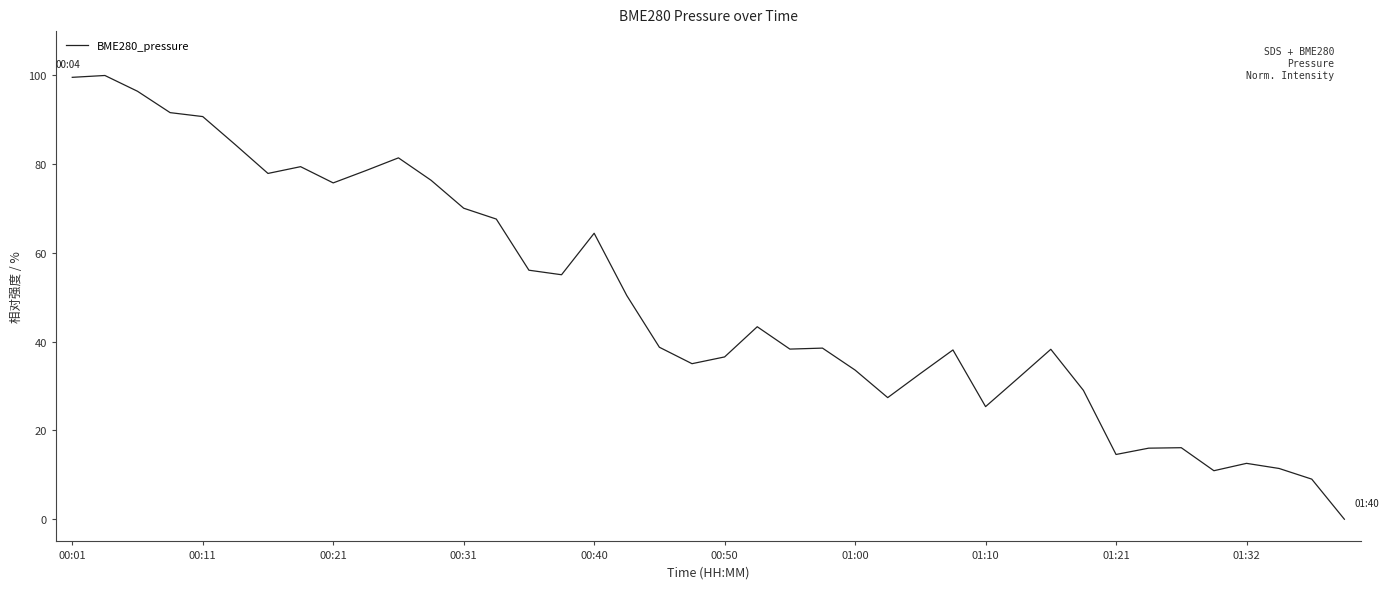

What is the maximum value shown in the chart?

100.0